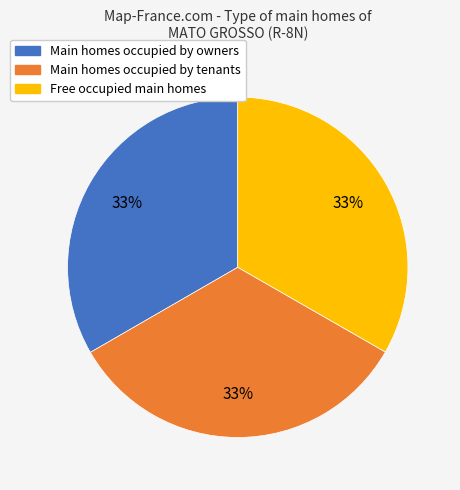

To the nearest percent, what percentage of the pie is Main homes occupied by tenants?

33%